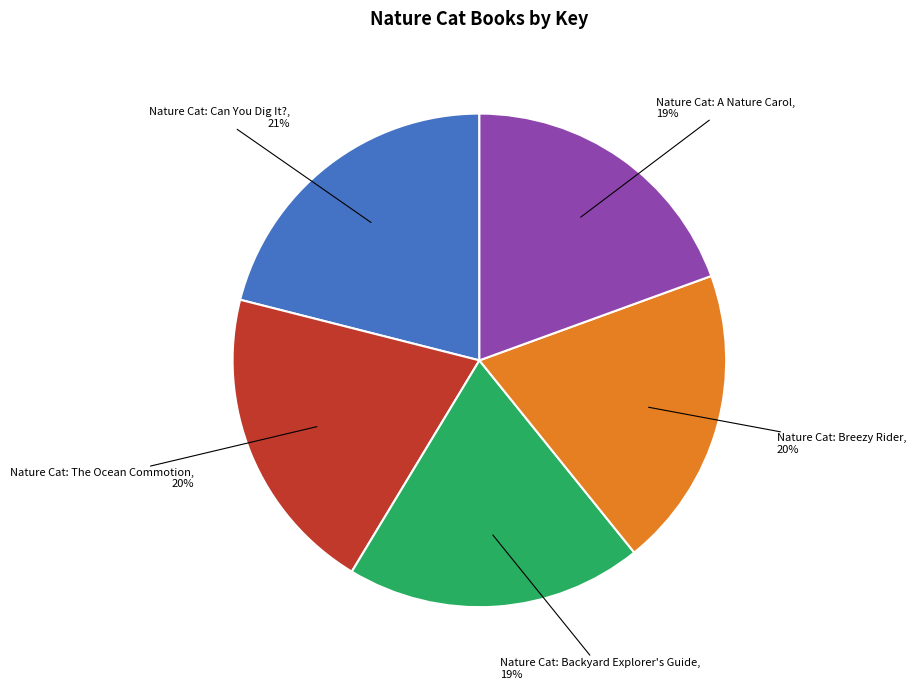

Which slice is the largest?

Nature Cat: Can You Dig It?